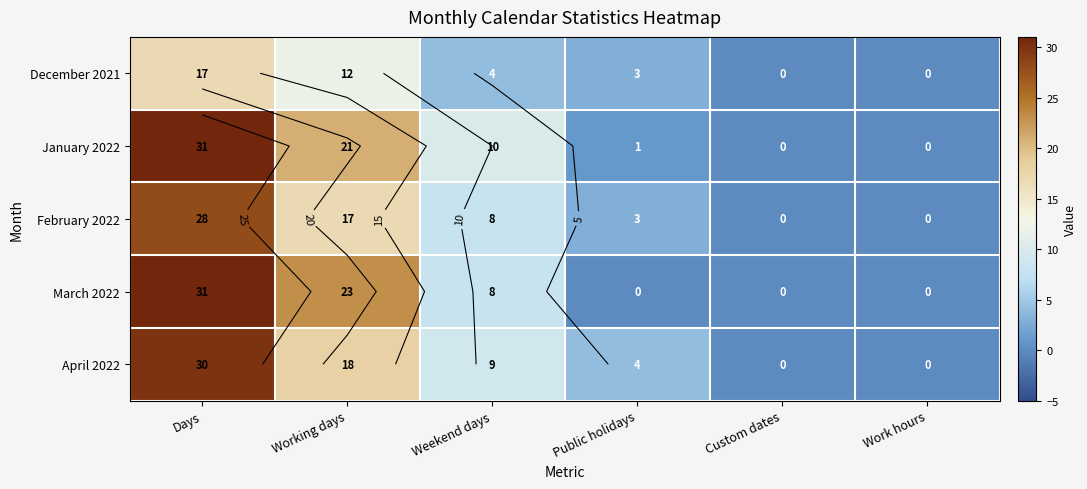

What is the difference between the maximum and minimum values in the April 2022 series?

30